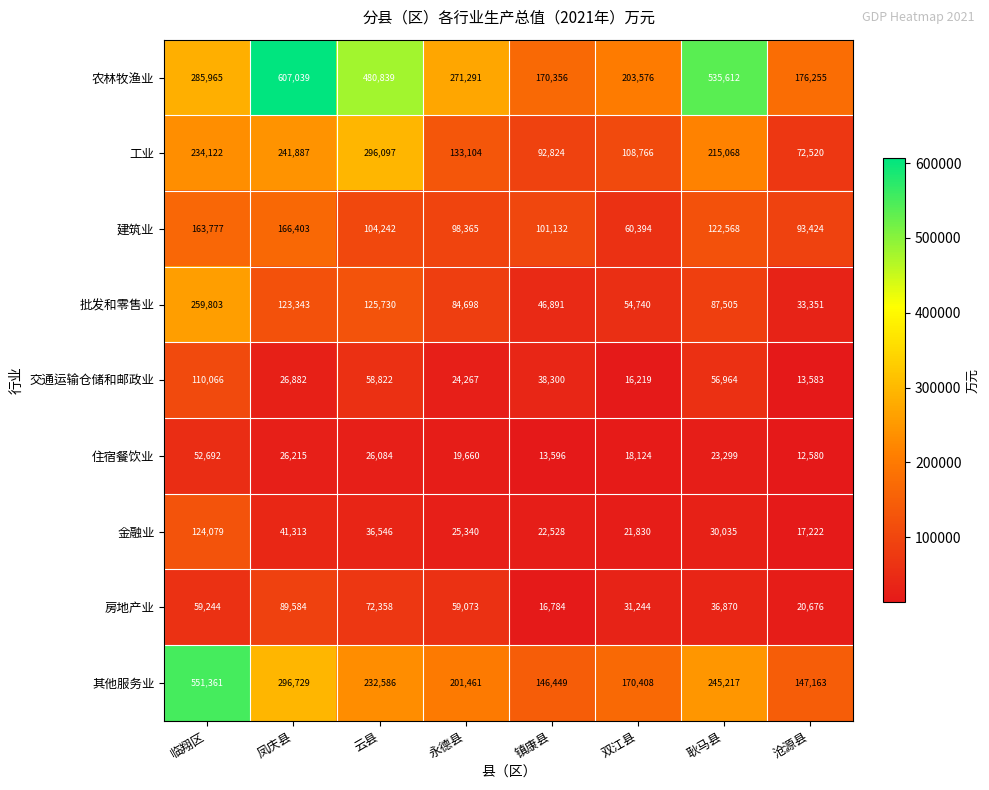

Is it true that 批发和零售业 equals 46891 at 镇康县?

True